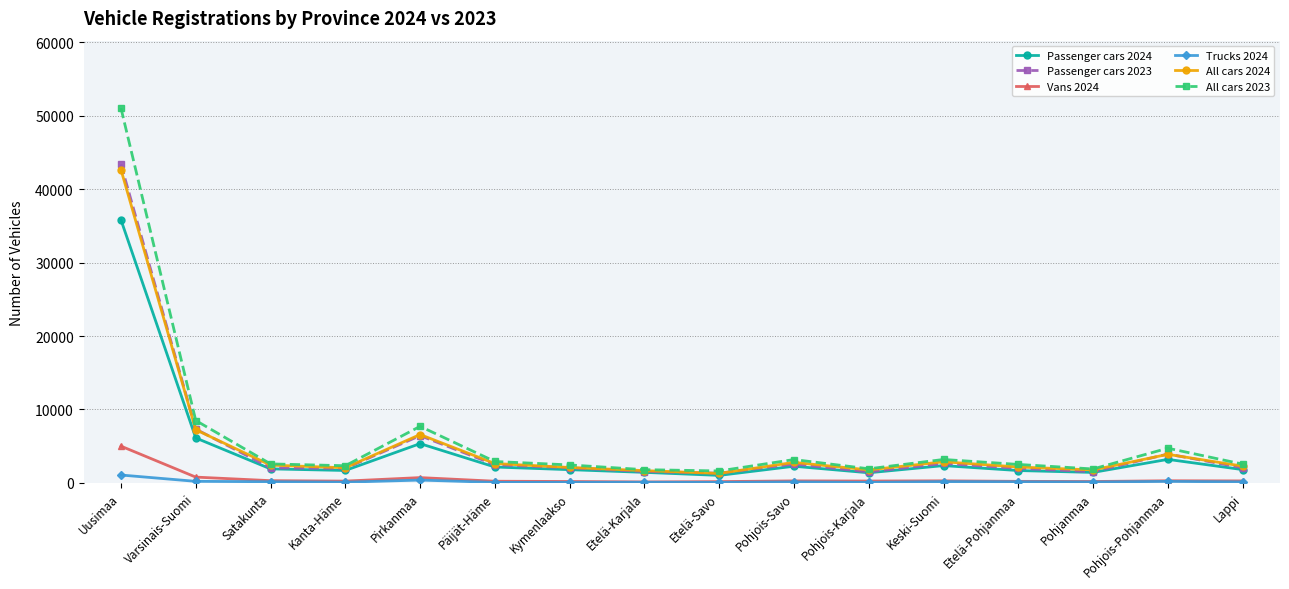

What is the minimum value shown in the chart?

73